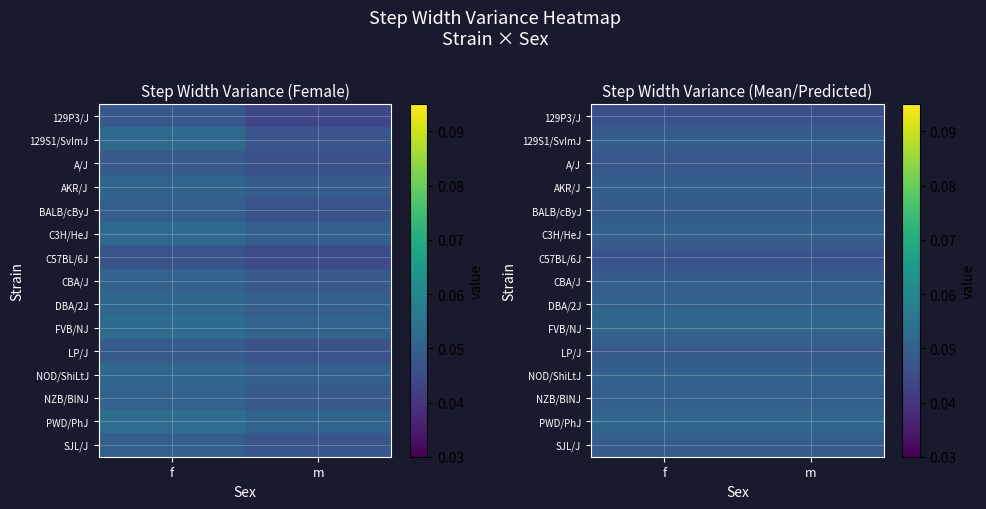

How many categories are shown in the chart?

2